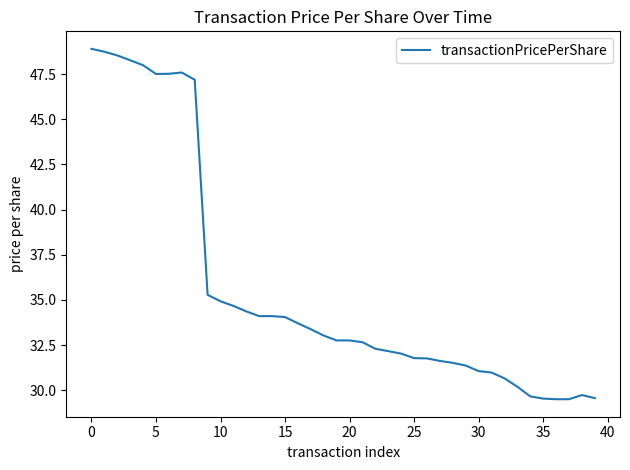

What is the difference between the maximum and minimum values?

19.4